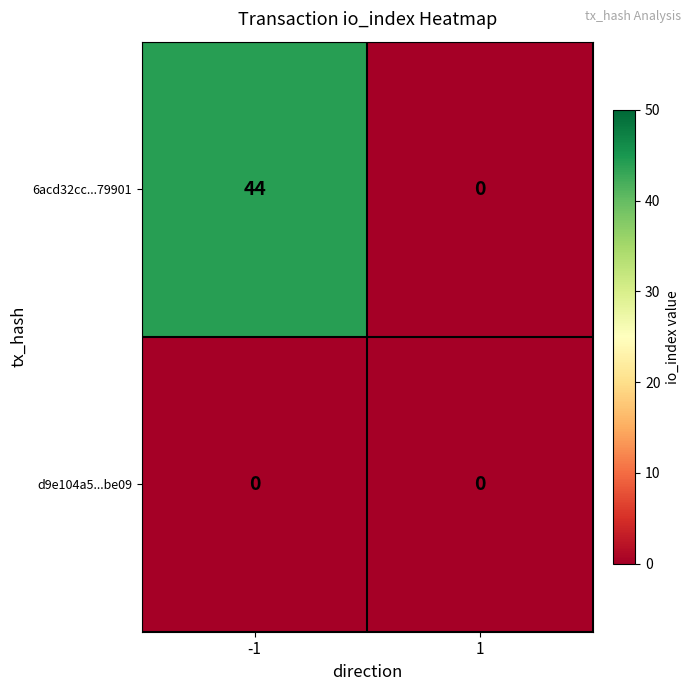

Reading right to left, extract all data points from this chart.

6acd32cc...79901: 0	44
d9e104a5...be09: 0	0